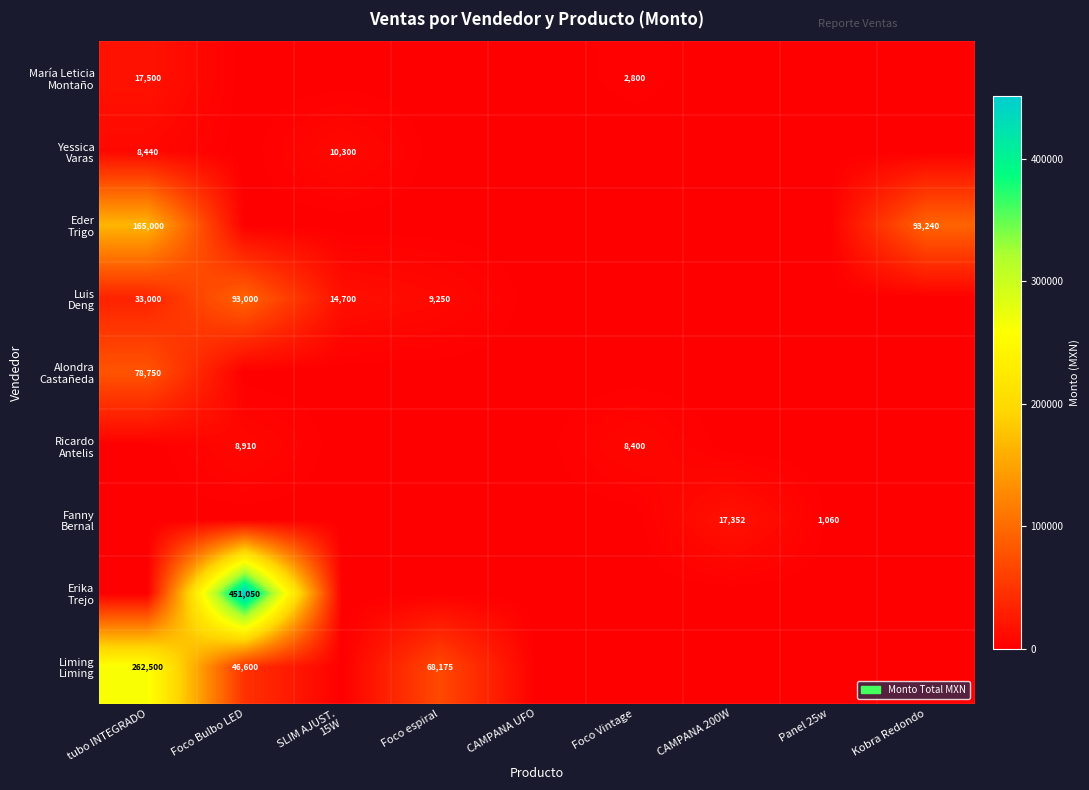

The value of Yessica Varas at Foco espiral is 0. True or false?

True